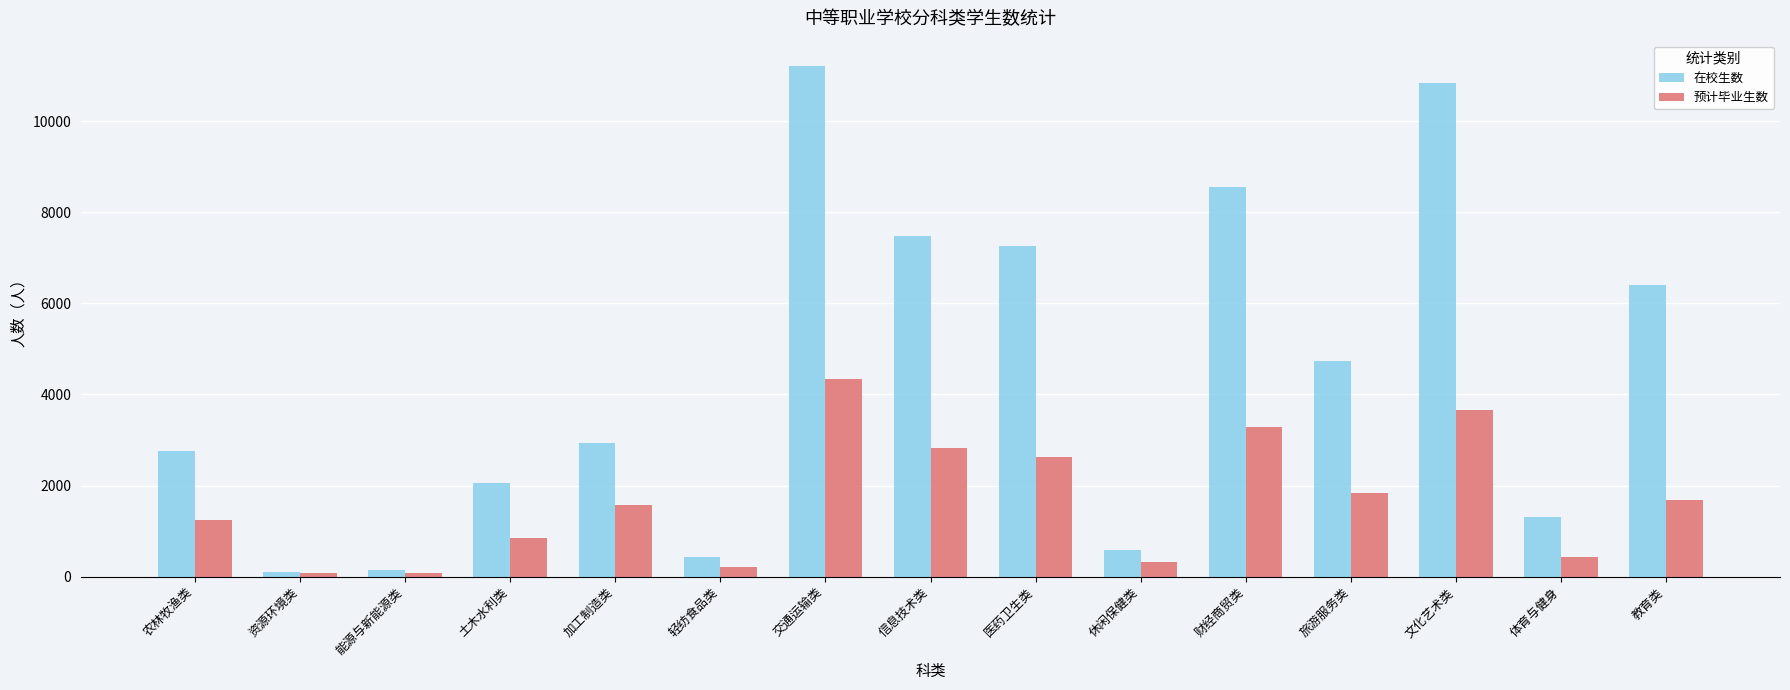

Which series changed the most between 加工制造类 and 轻纺食品类?

在校生数